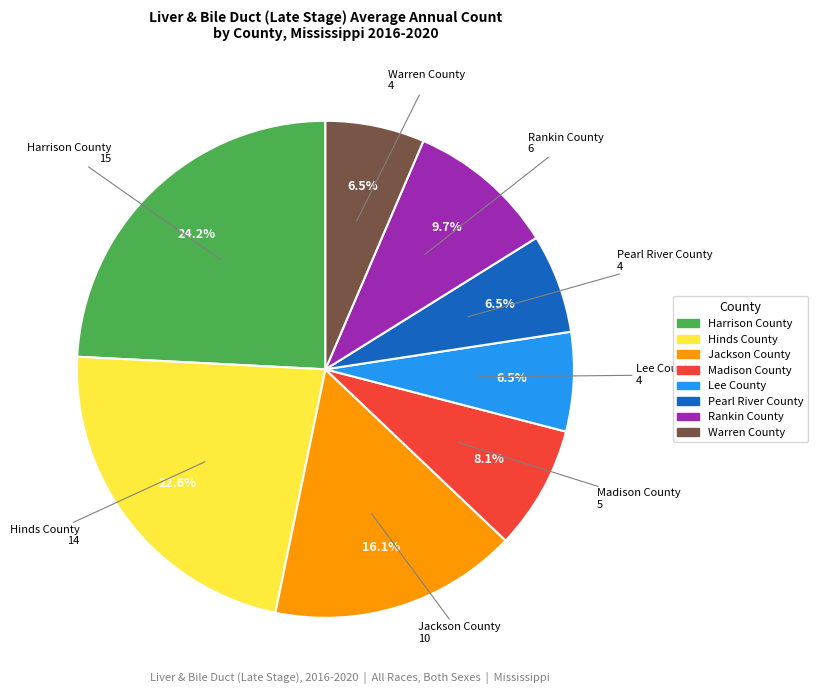

How many slices are in this pie chart?

8